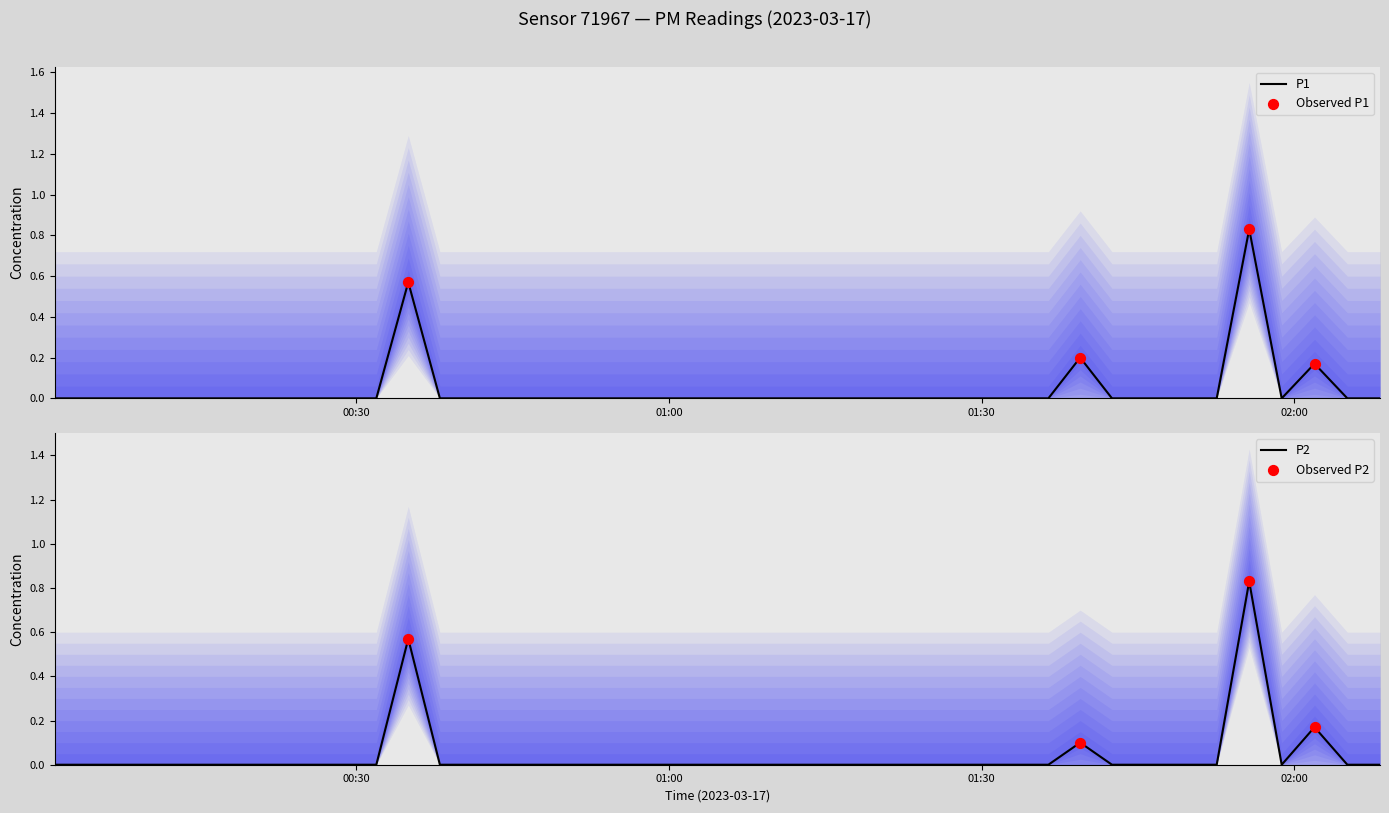

What are all the series names shown in the legend?

P1, P2